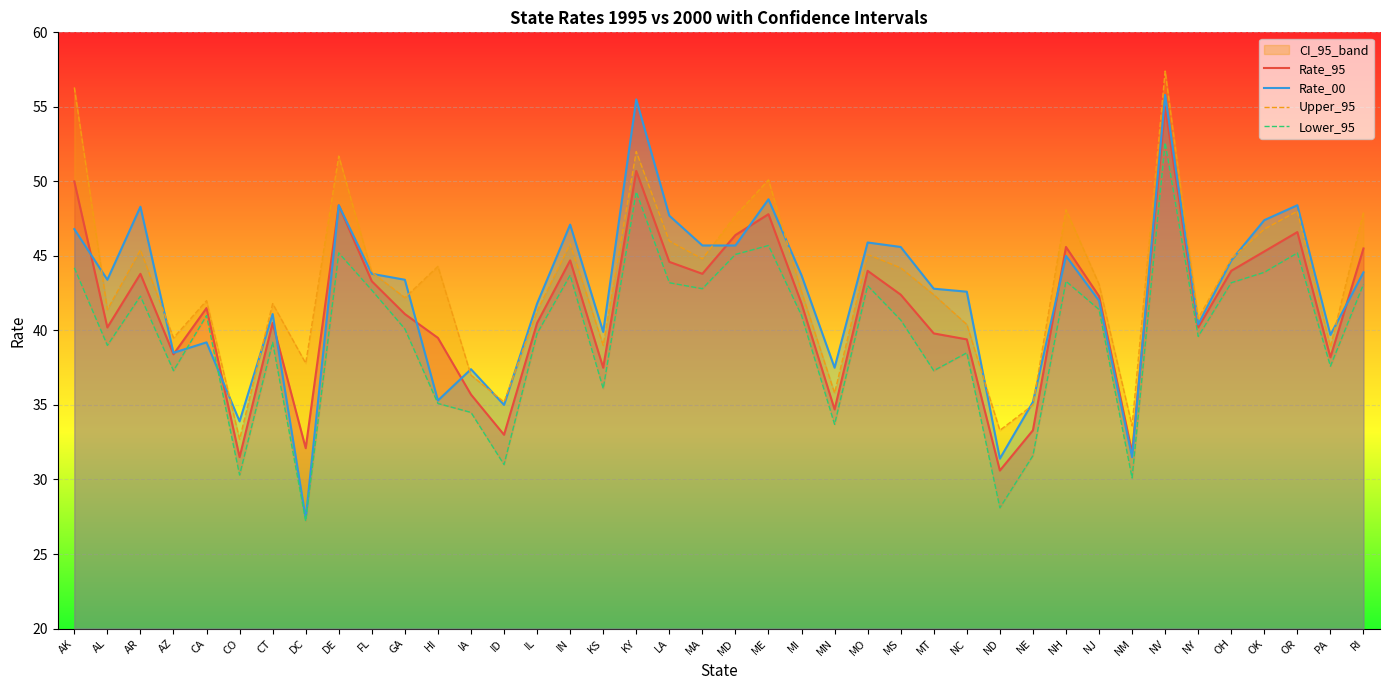

Is the value of Rate_95 at CT greater than the value of Rate_00 at KY?

No